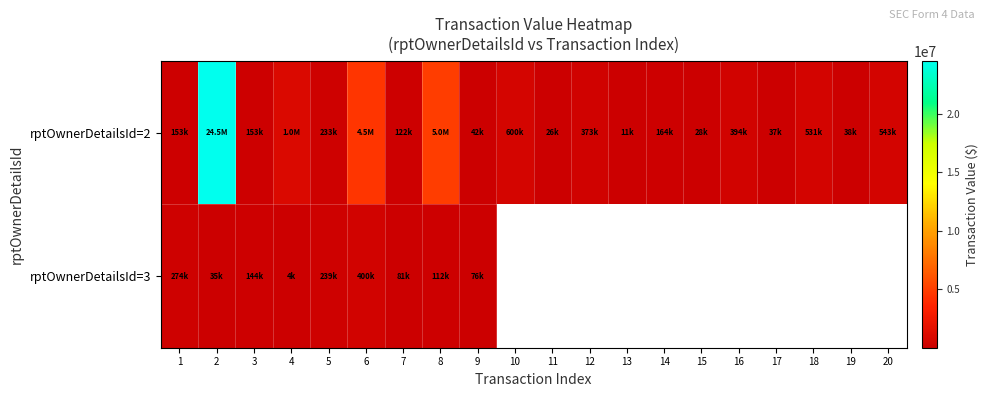

True or false: rptOwnerDetailsId=2 has a value of 166778.9 at 7.

False